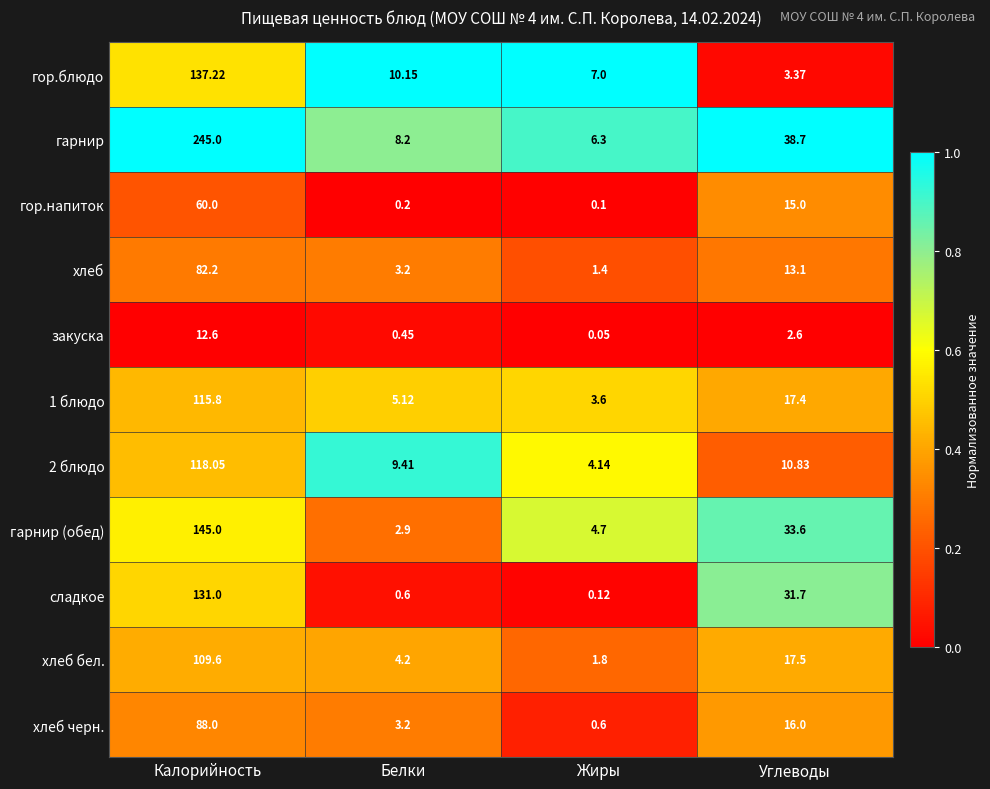

At which label does сладкое reach its minimum?

Жиры